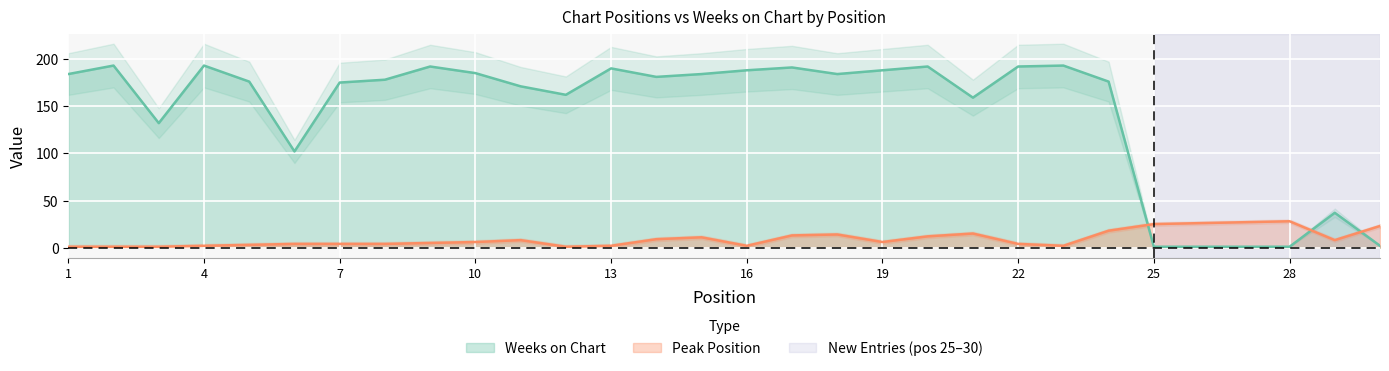

What is the total value across all series at 12?

163